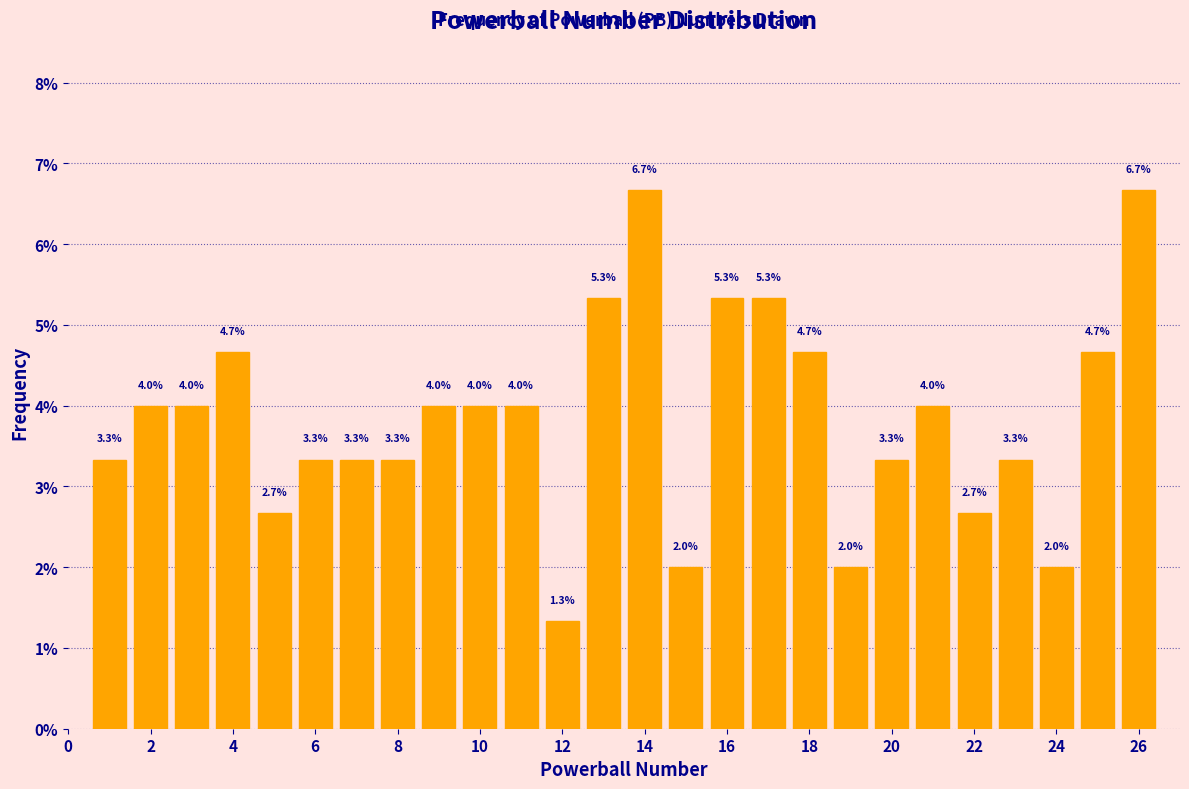

How tall is the bar that spans 18.5 to 19.5 on the x-axis? The bar edges are not printed on the chart, so give them approximately, as read against the axis.

2.0